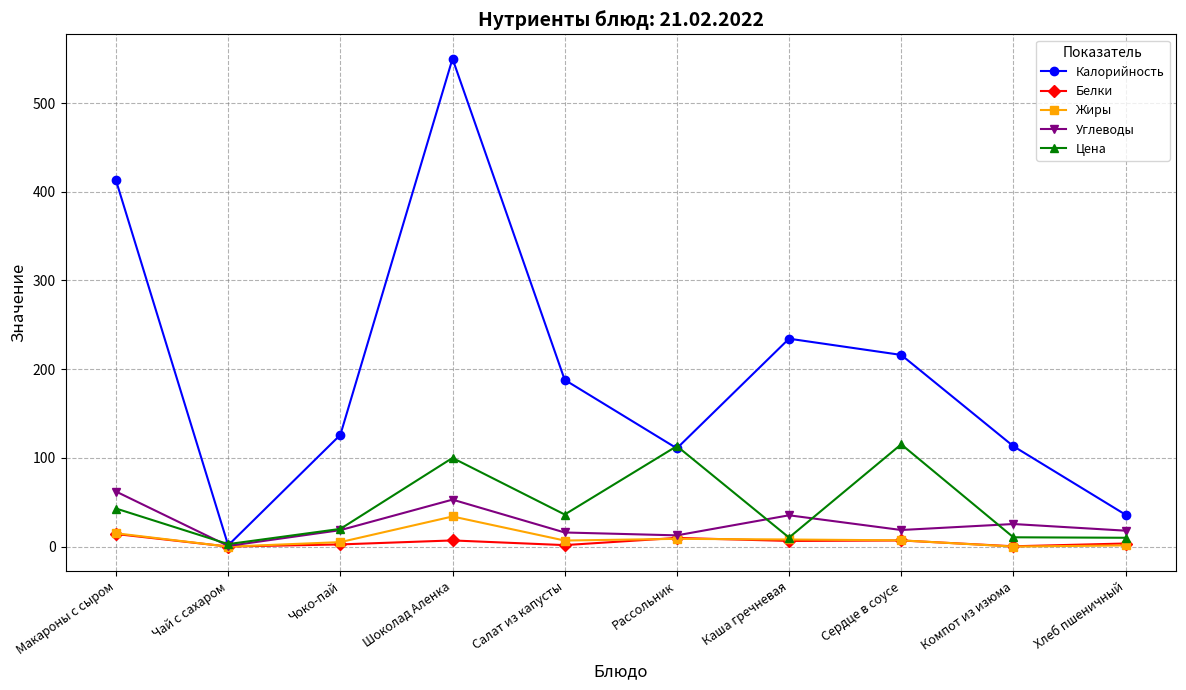

Which series has the largest total across all categories?

Калорийность